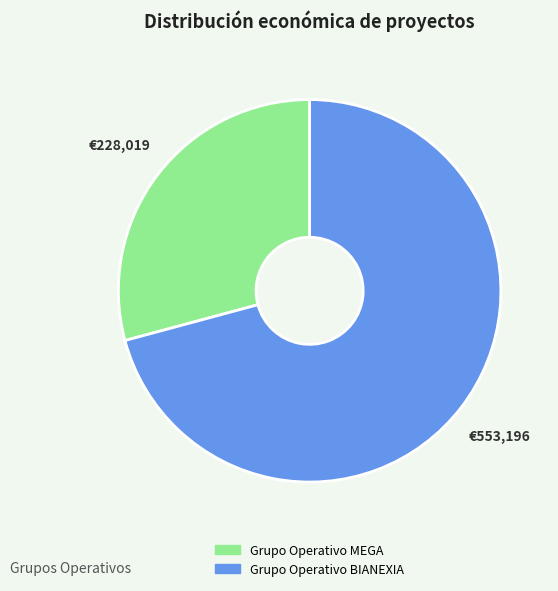

True or false: Grupo Operativo BIANEXIA accounts for 71% of the total.

True